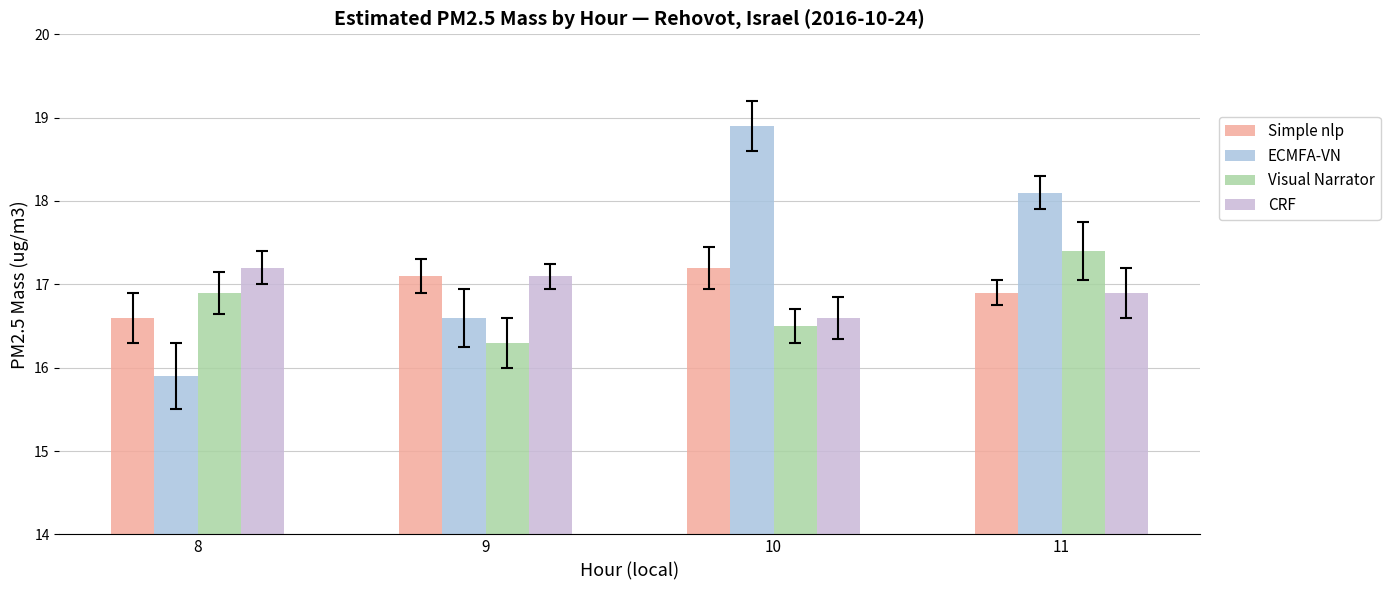

At how many categories does at least one series exceed 17?

4